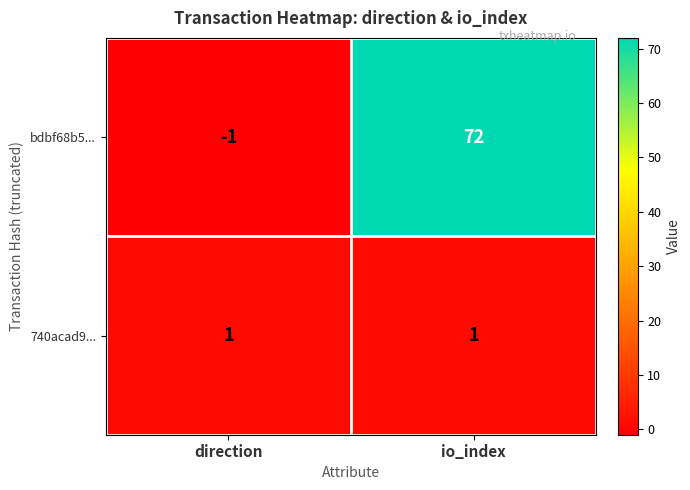

Which series has the largest range (max minus min)?

bdbf68b5...